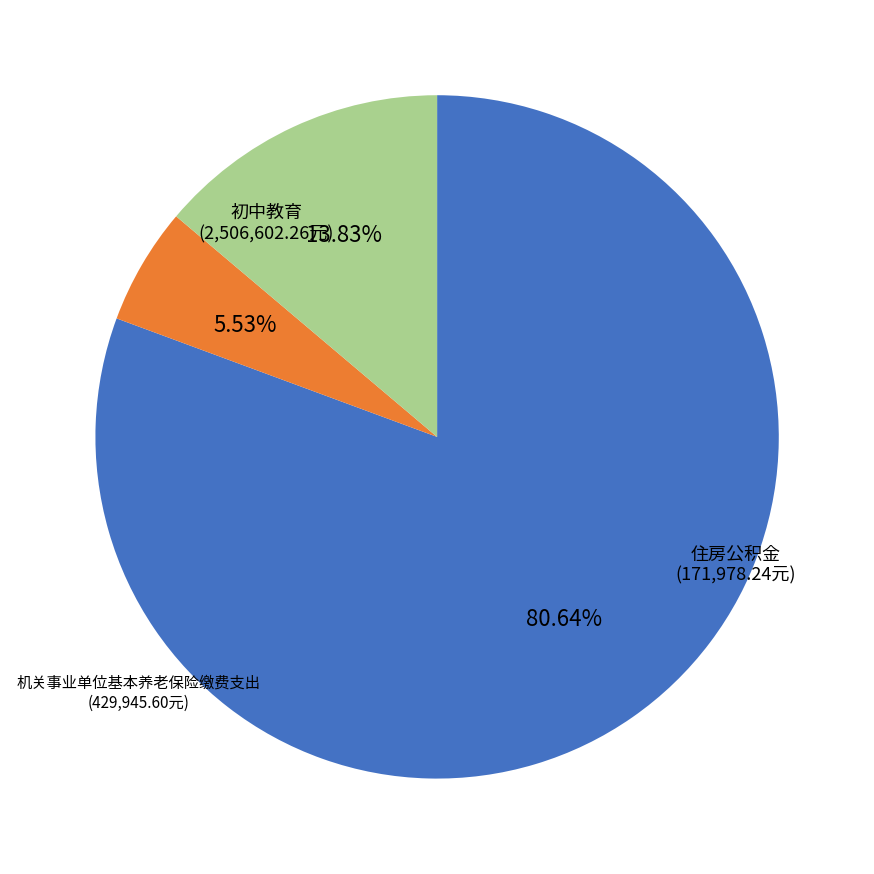

Between 住房公积金 and 机关事业单位基本养老保险缴费支出, which is larger?

机关事业单位基本养老保险缴费支出